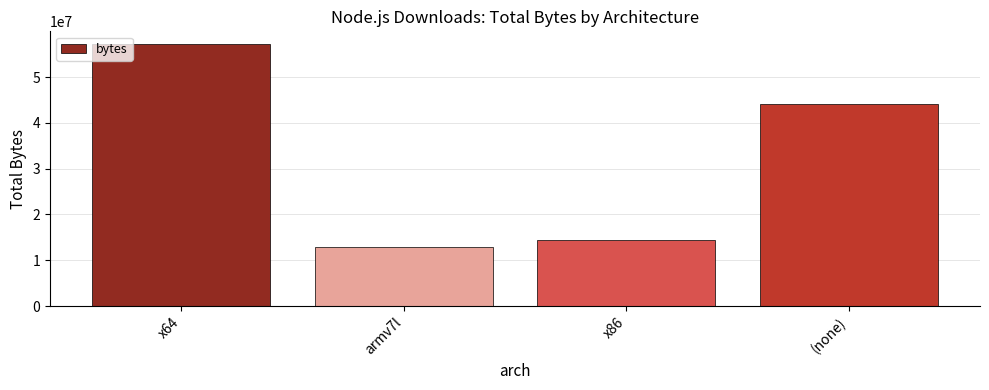

How many data points are less than 44205348?

2